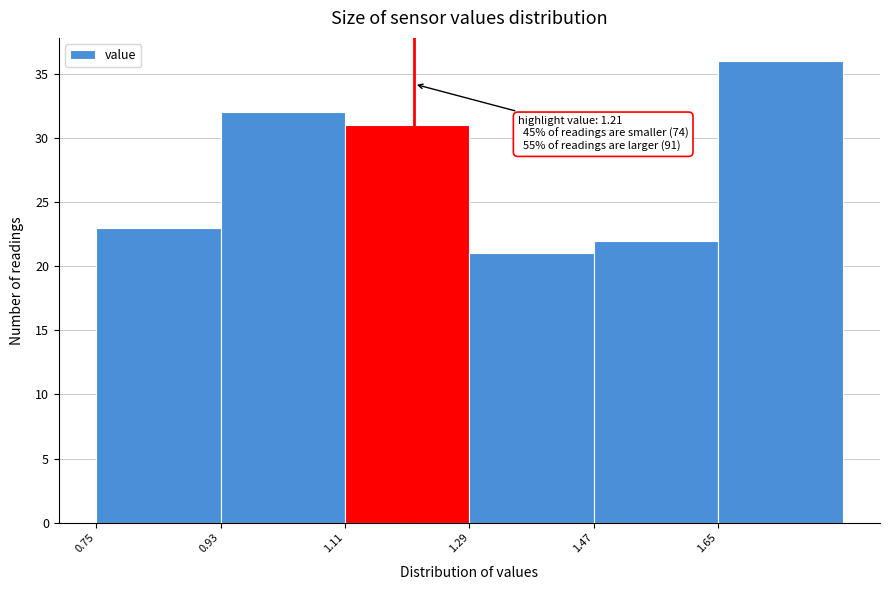

Which range on the x-axis has the tallest bar?

1.65 to 1.83